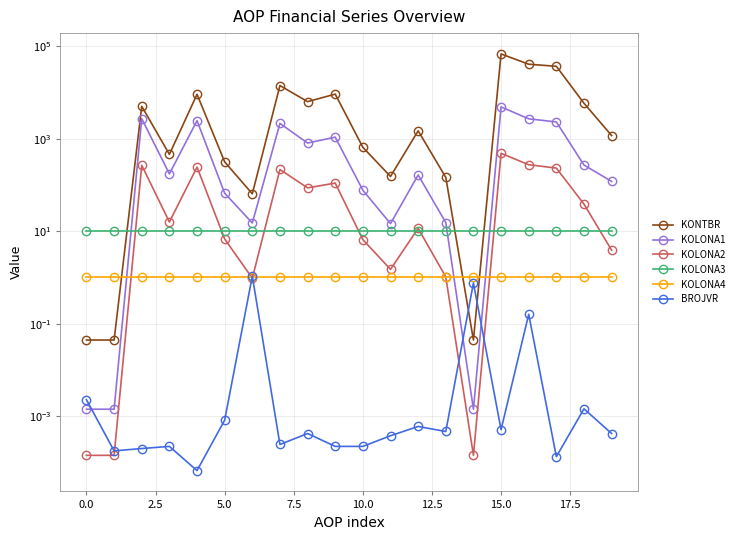

True or false: KOLONA1 and KOLONA2 intersect in this chart.

False